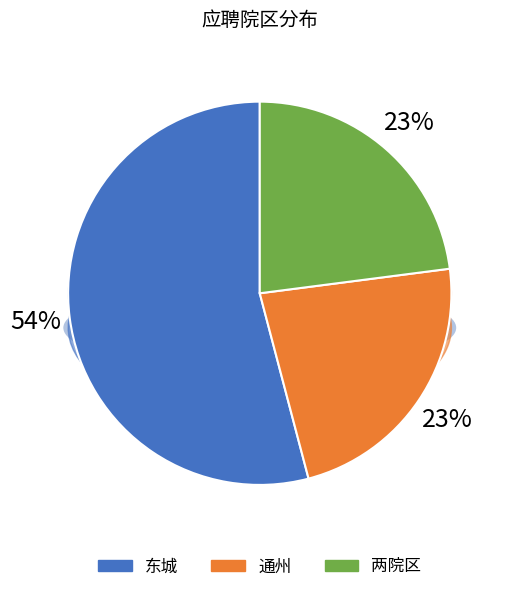

The 两院区 slice represents 23% of the pie. True or false?

True